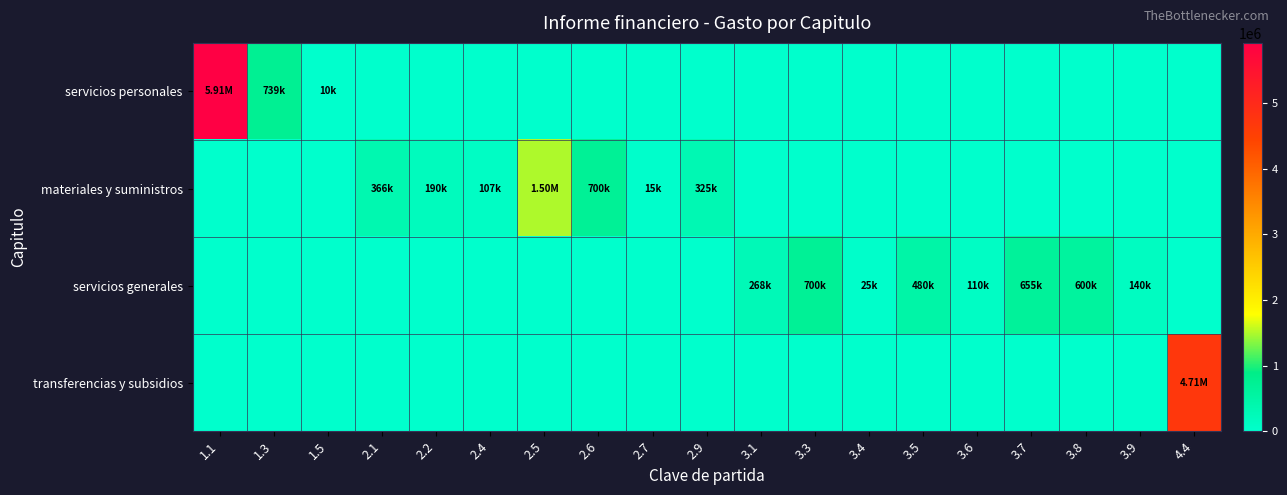

How many series are shown in this chart?

4